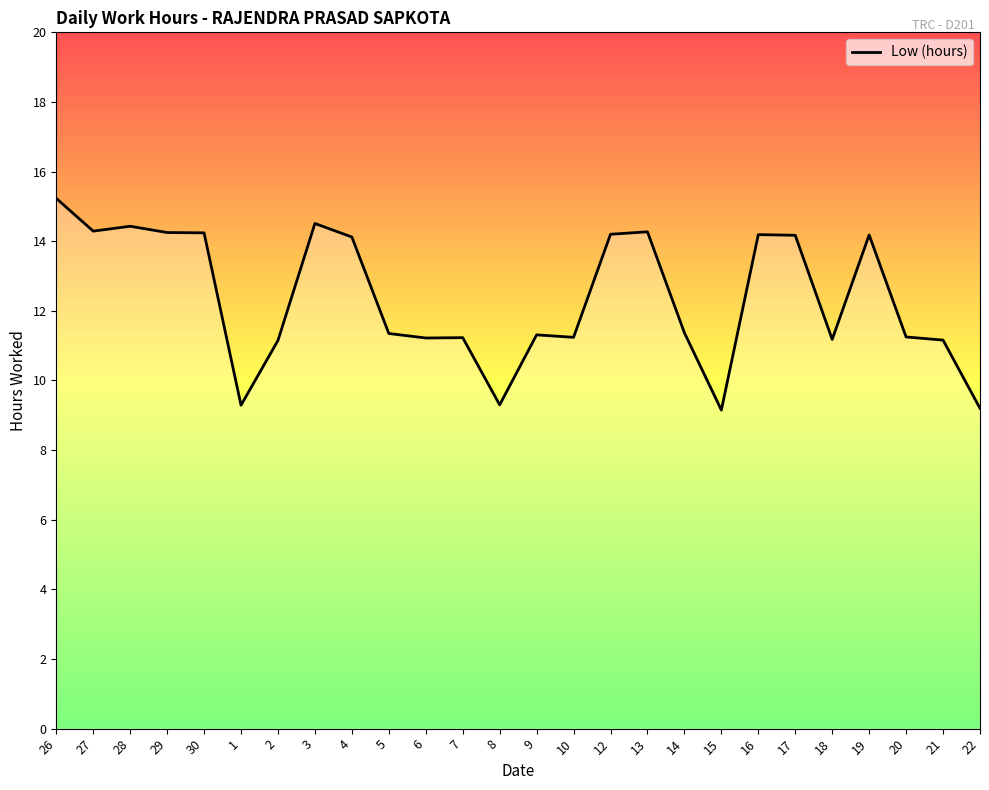

Which label corresponds to the largest value in the chart?

26